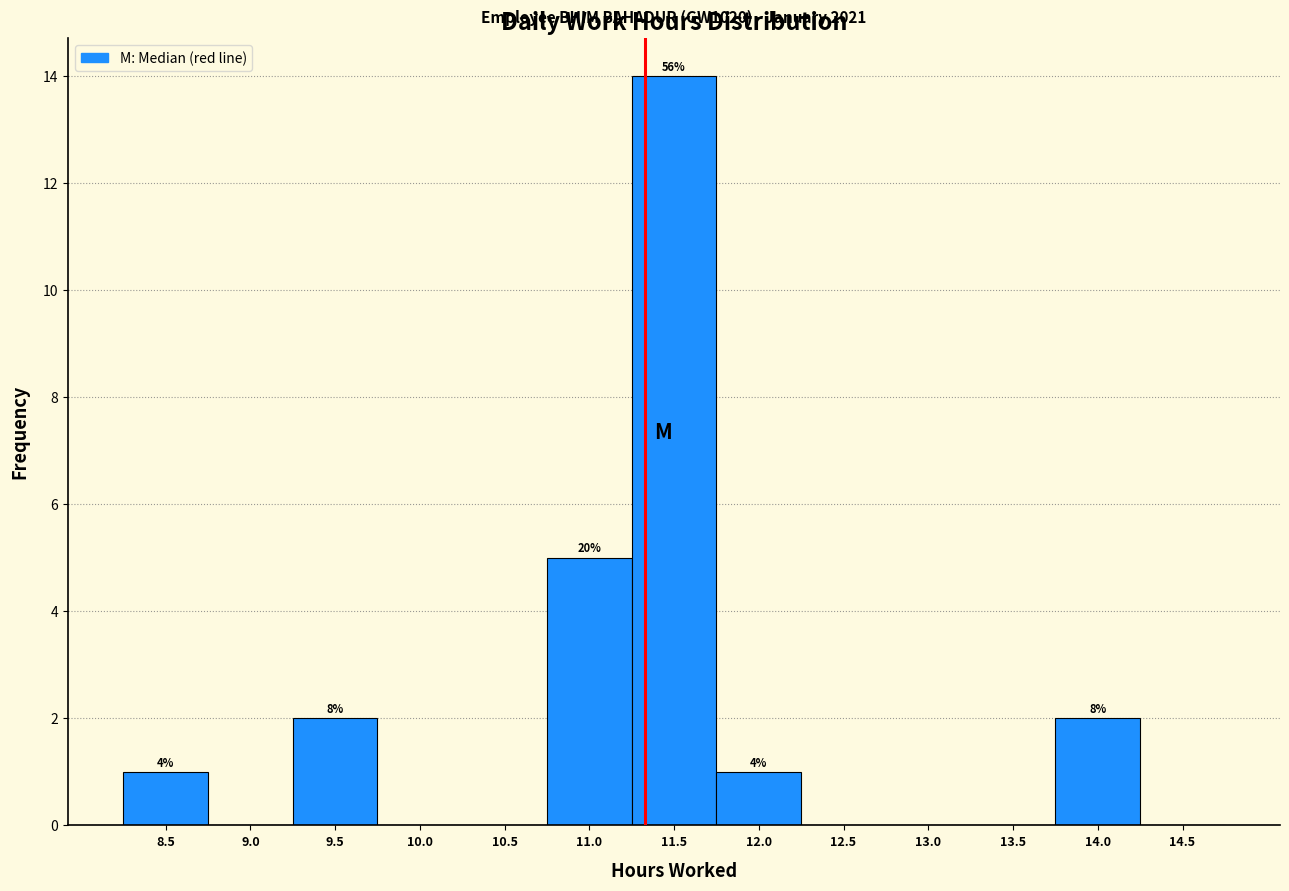

Reading left to right, extract all data points from this chart.

8.5=1	9.0=0	9.5=2	10.0=0	10.5=0	11.0=5	11.5=14	12.0=1	12.5=0	13.0=0	13.5=0	14.0=2	14.5=0